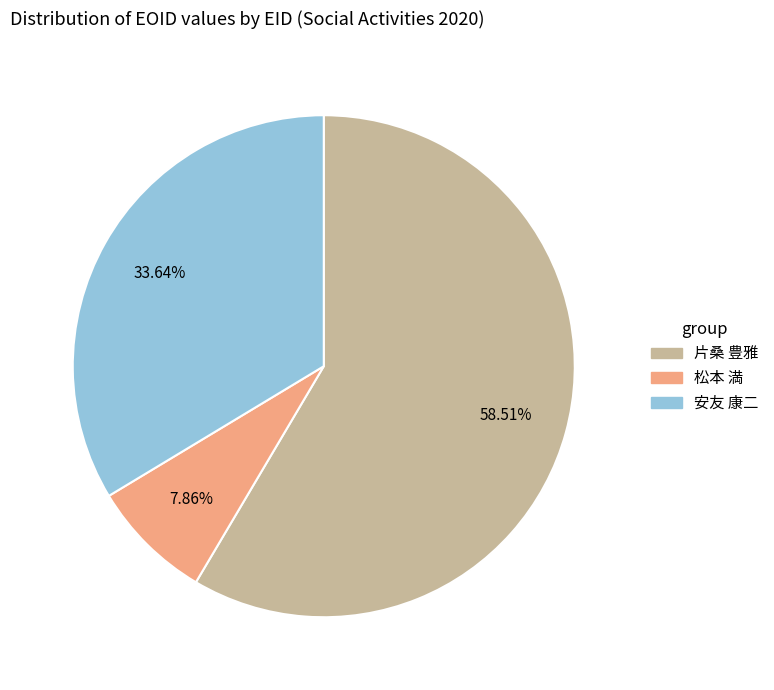

Does 片桑 豊雅 represent more than half of the total?

Yes